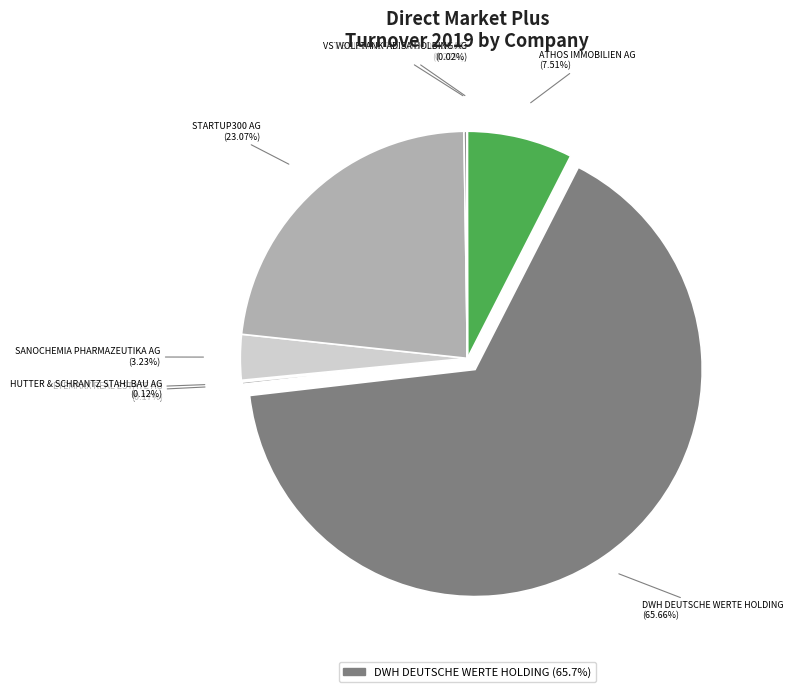

Which category accounts for the majority?

DWH DEUTSCHE WERTE HOLDING